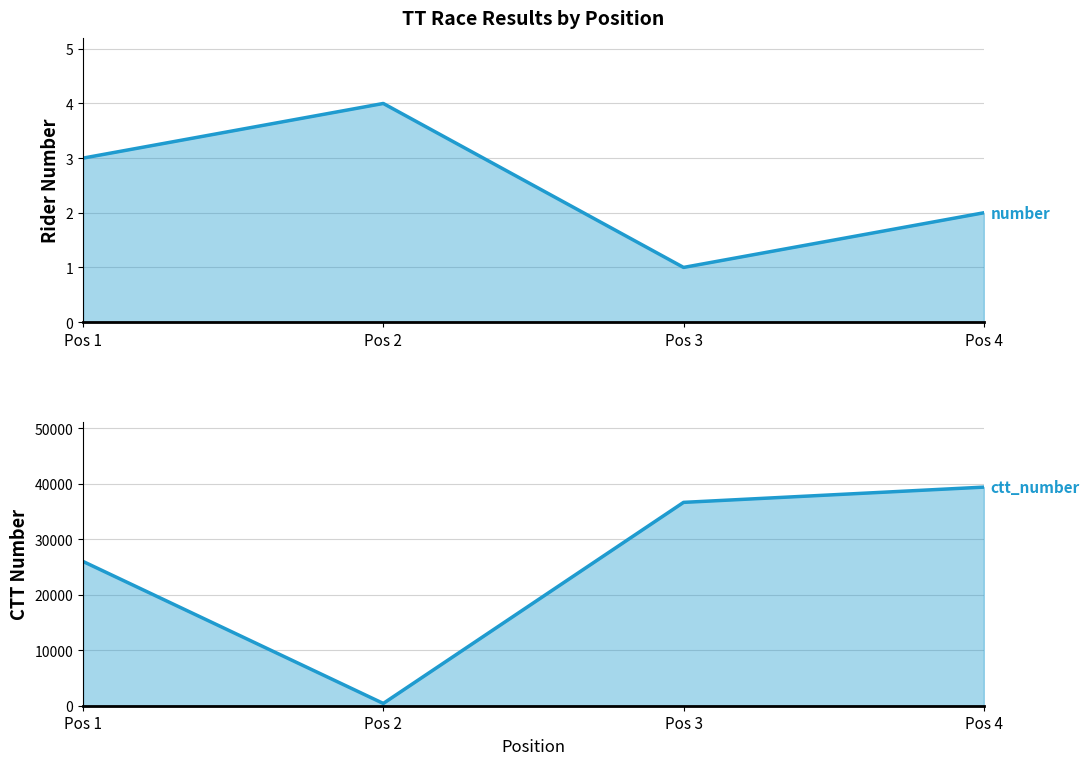

Rank the series by their maximum value, from lowest to highest.

number, ctt_number